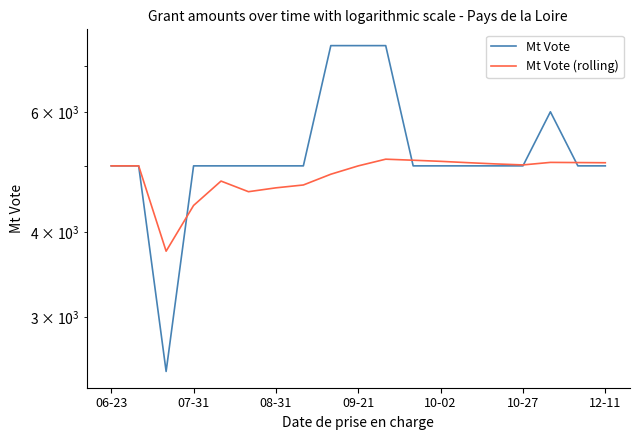

How many values in the Mt Vote (rolling) series exceed 5000?

9